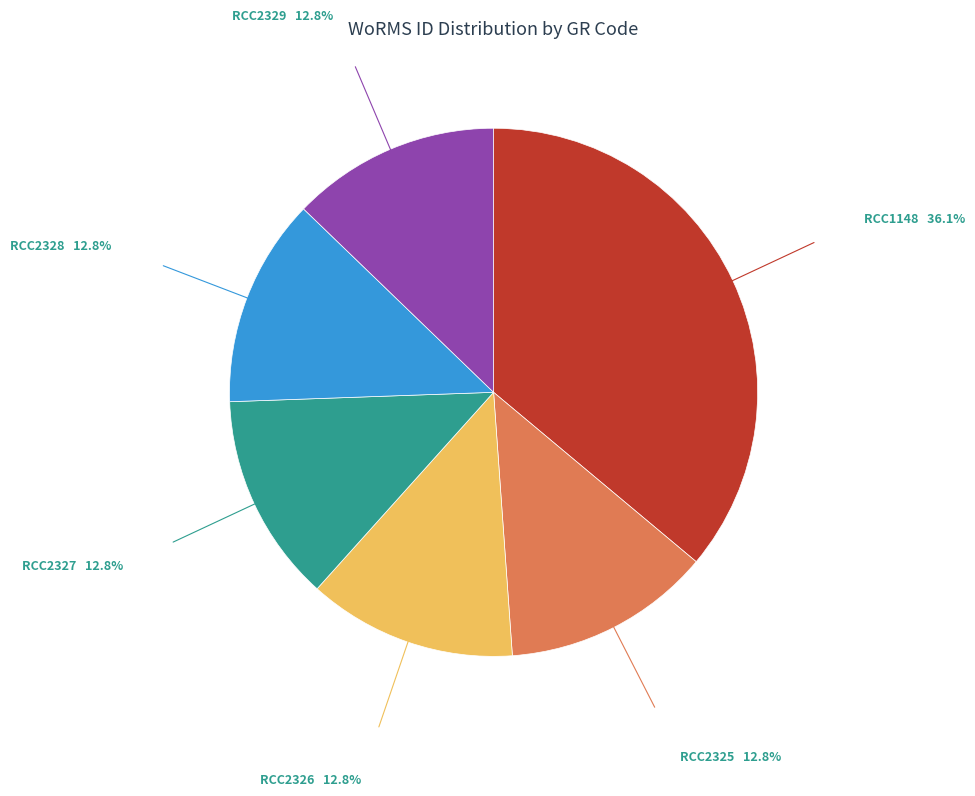

Is the sum of RCC2329 and RCC2325 greater than half?

No